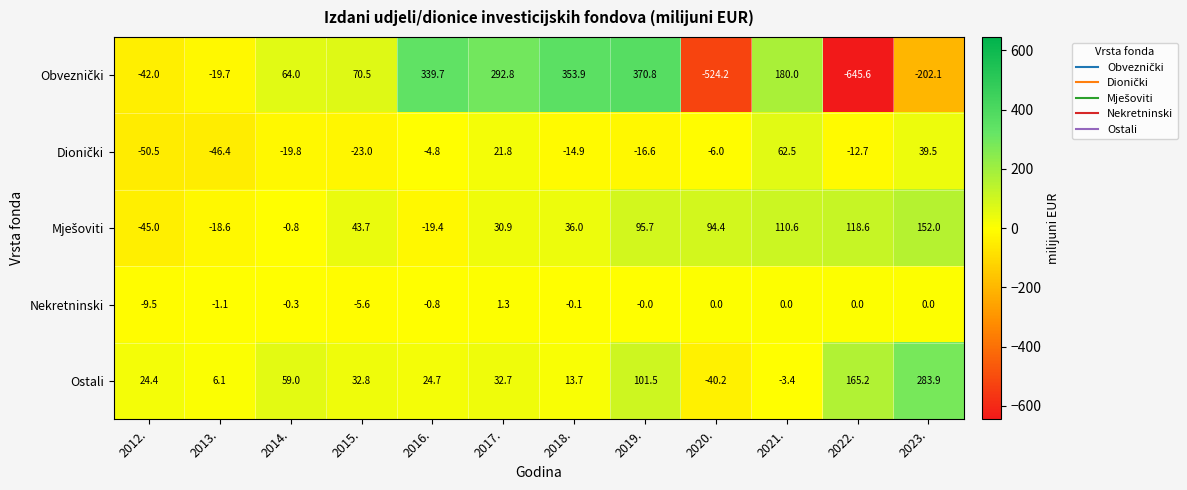

At which category does the chart reach its peak across all series?

2019.